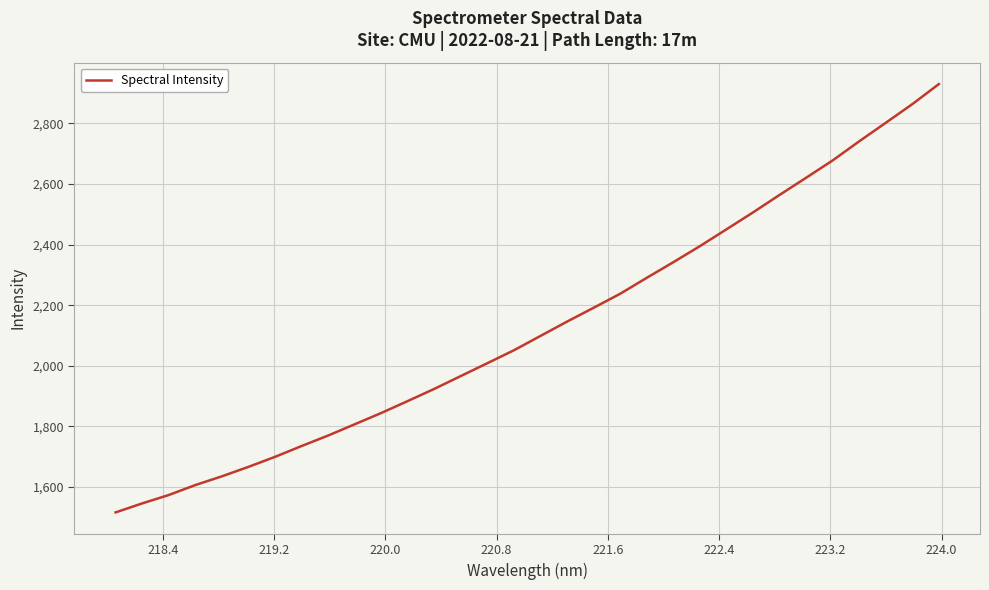

What is the greatest value displayed?

2929.3